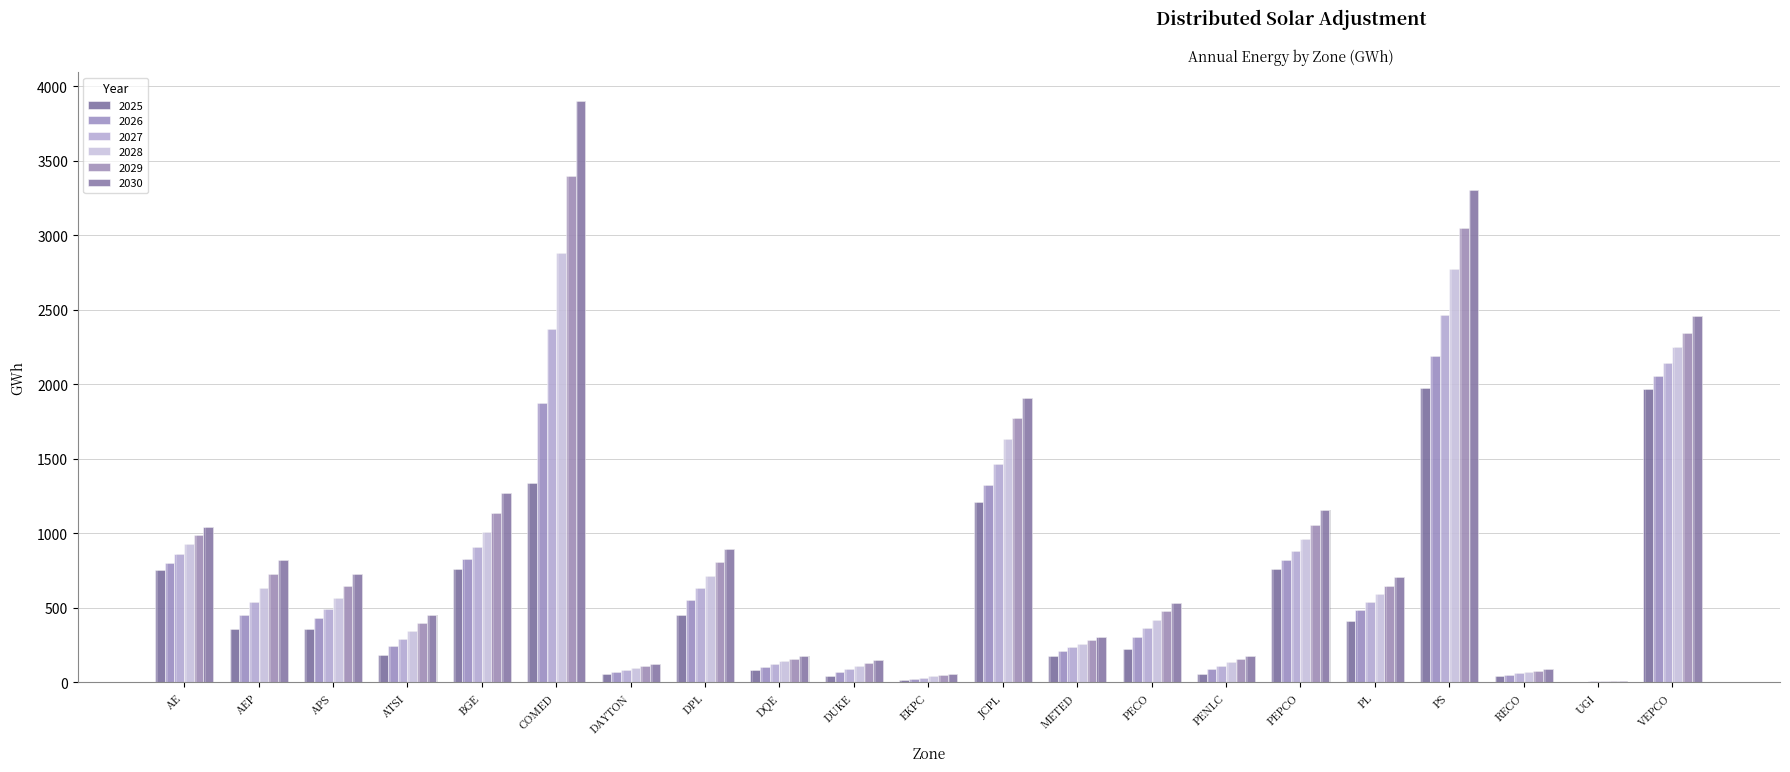

What are all the series names shown in the legend?

2025, 2026, 2027, 2028, 2029, 2030